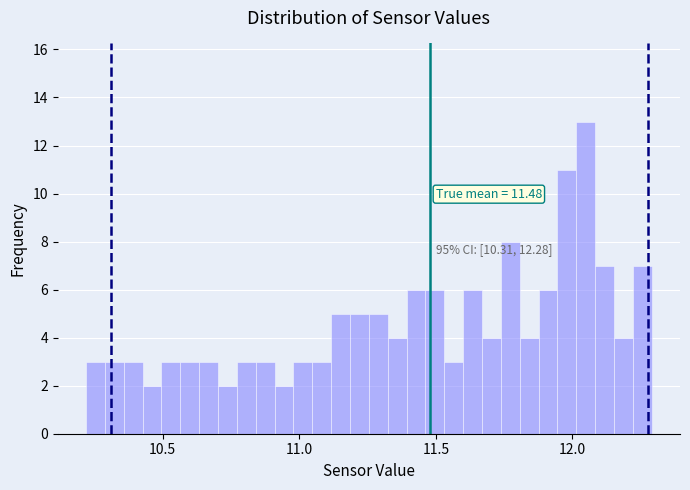

Read against the x-axis, roughly where is the centre of the tallest bar?

12.05